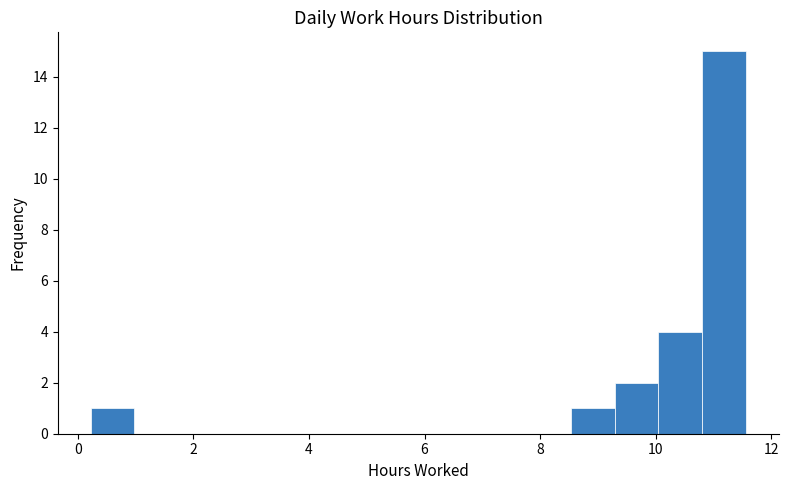

Around what value on the x-axis is the tallest bar? Give the approximate position of its centre, as read against the axis.

11.2